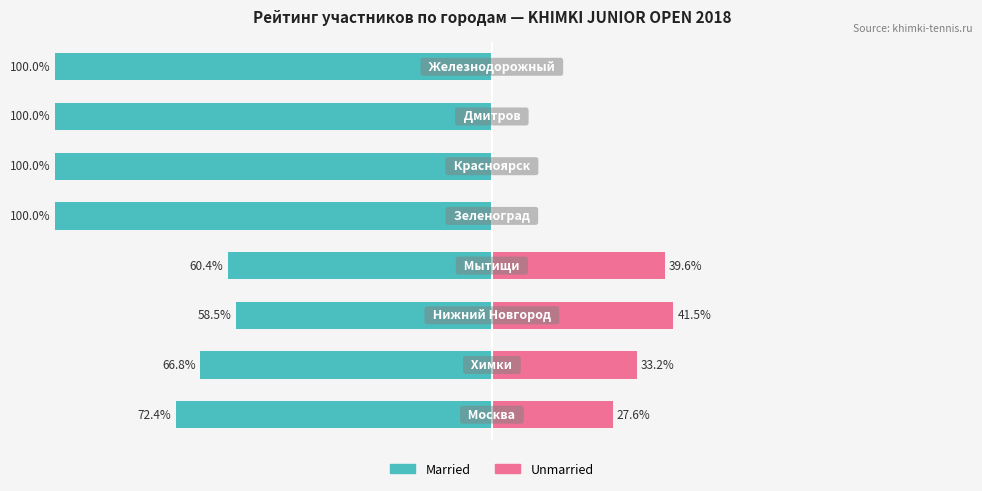

Count the number of categories in the chart.

8